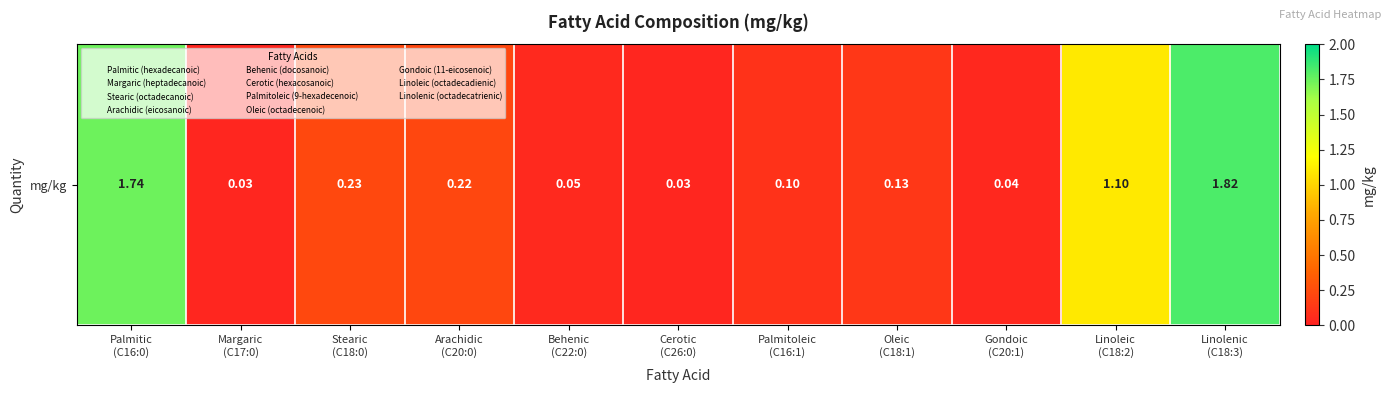

What is the sum of the values at Palmitic
(C16:0) and Linolenic
(C18:3)?

3.6